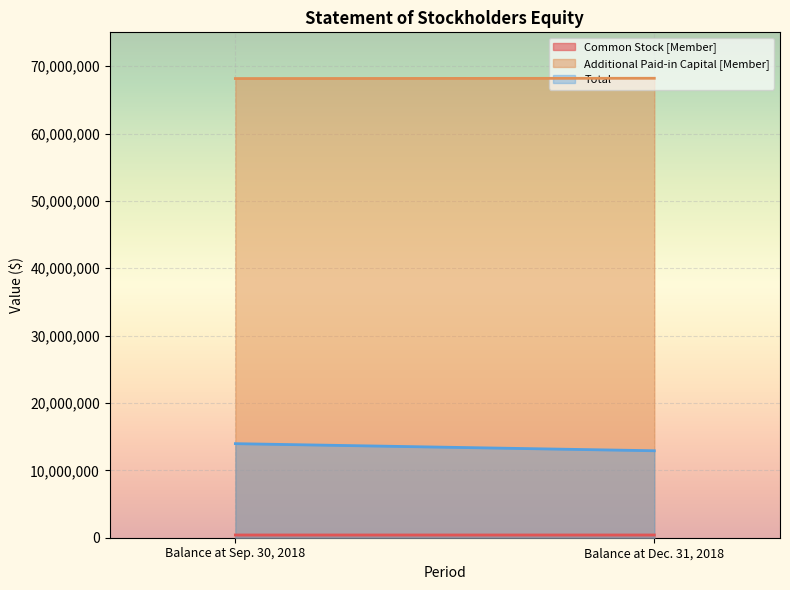

The Common Stock [Member] series shows 599448 at Balance at Dec. 31, 2018. True or false?

False